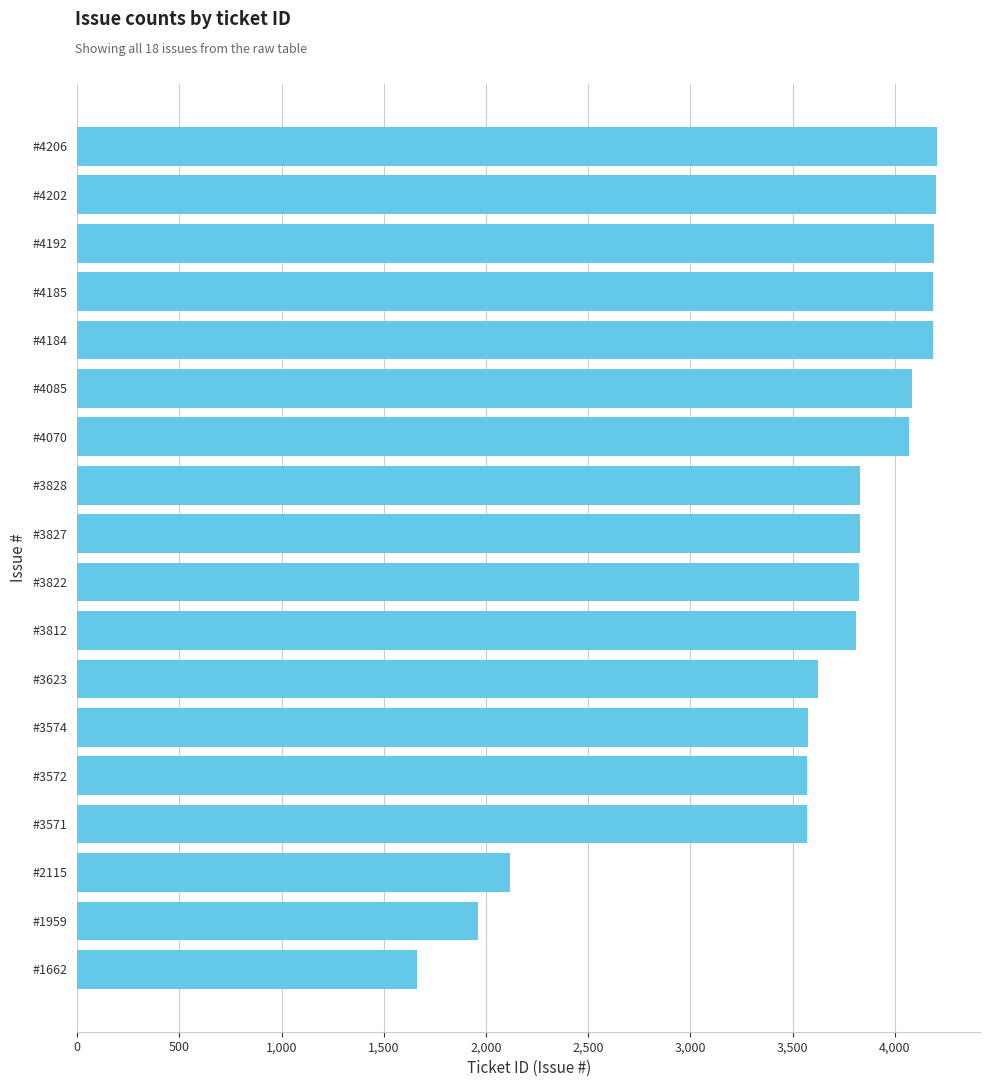

Approximately how many times larger is the value at #3828 compared to #3572?

1.1